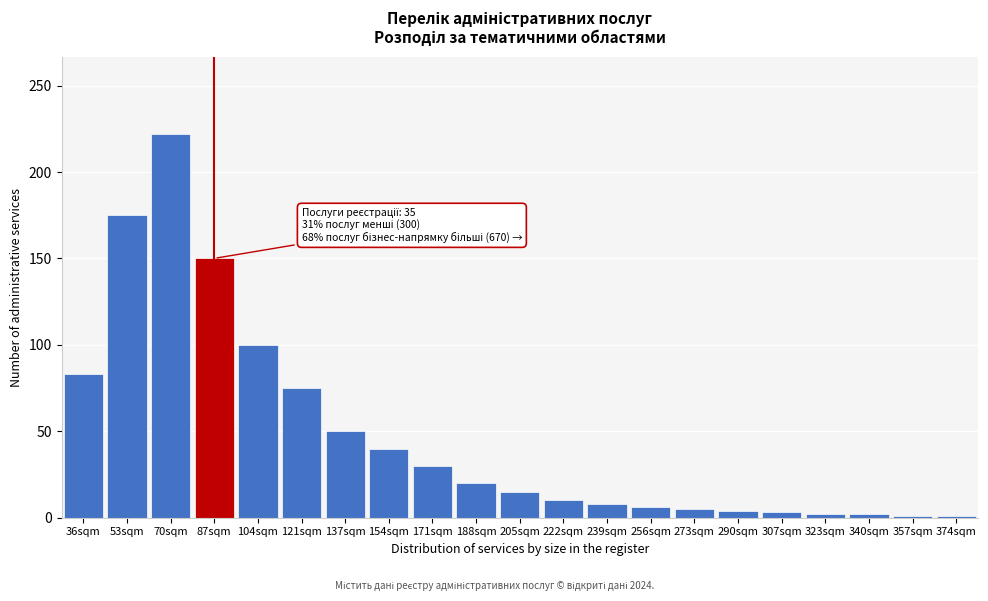

The chart shows a value of 4 at 290sqm. True or false?

True